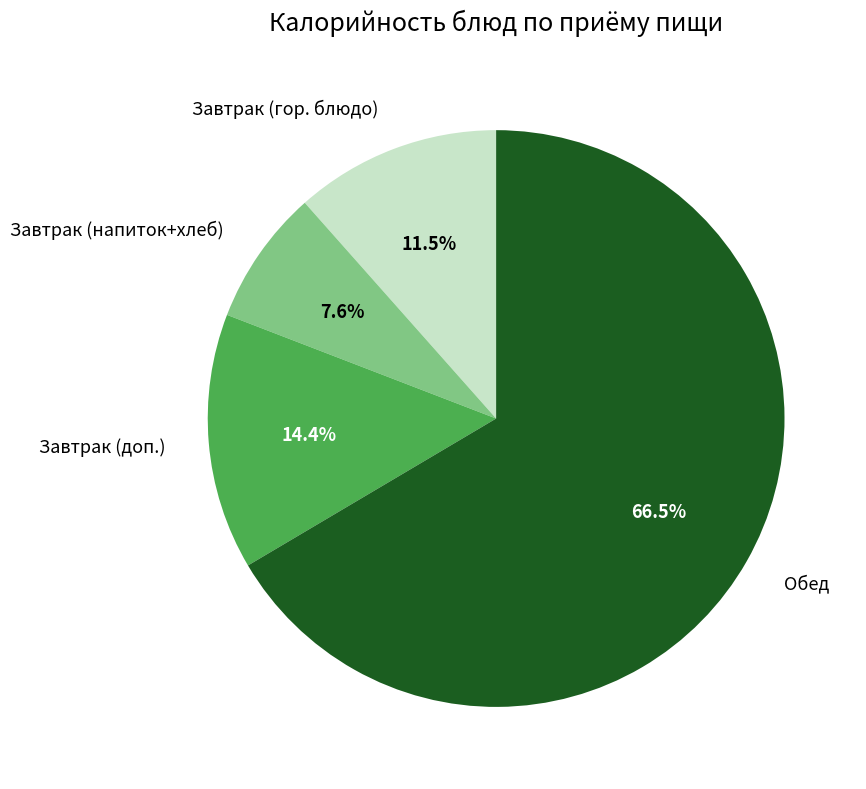

How many segments does this pie chart have?

4